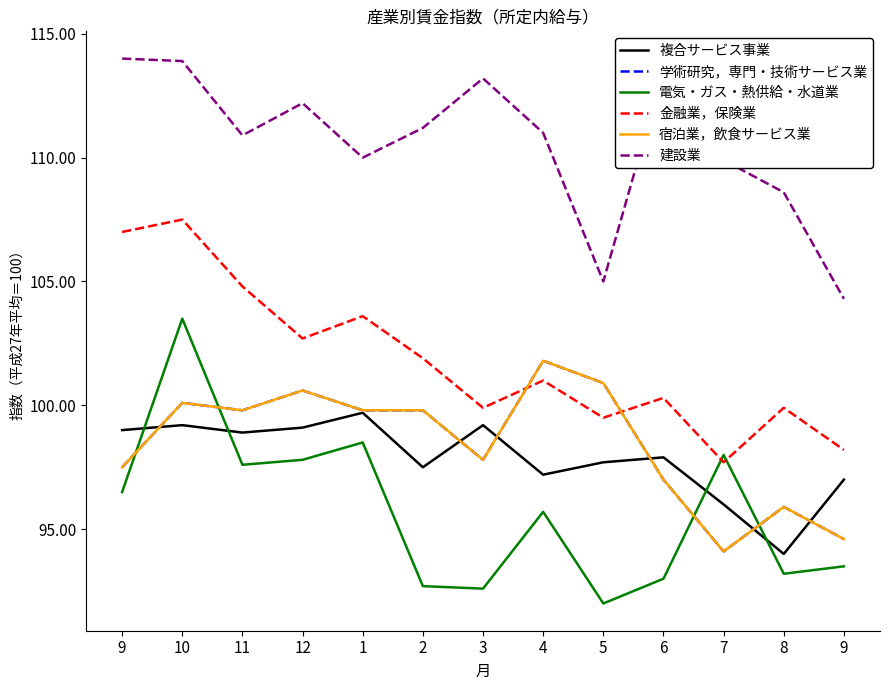

True or false: 宿泊業，飲食サービス業 has a value of 94.6 at 9.

True